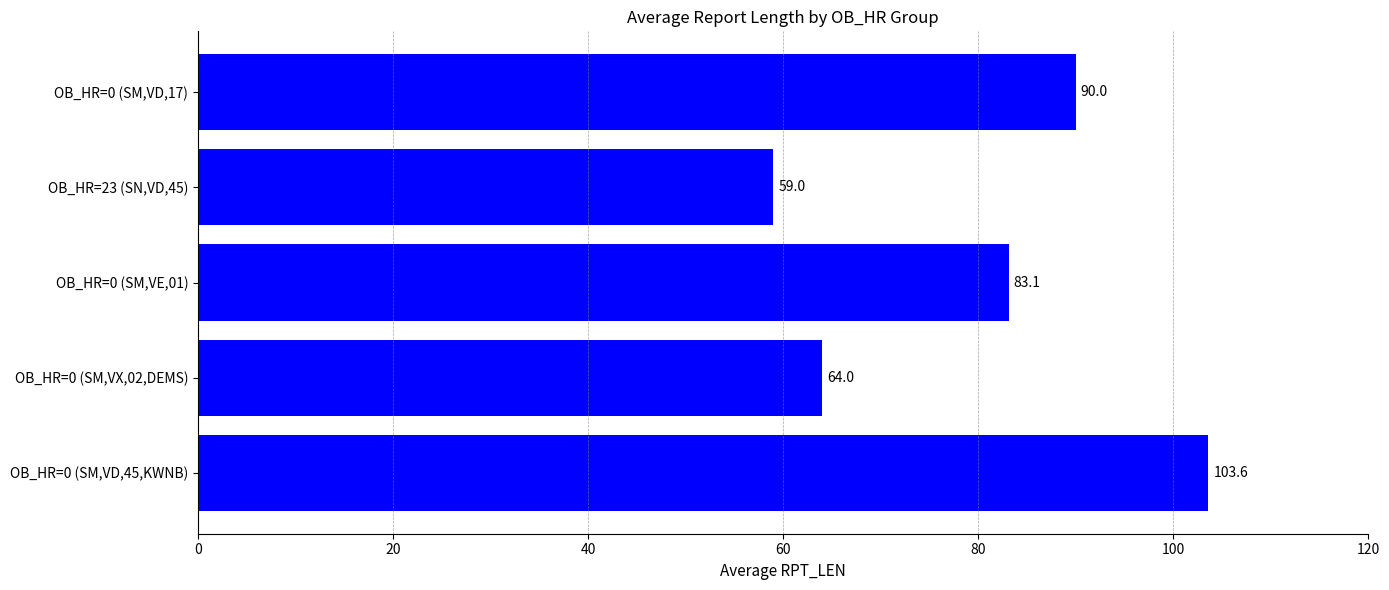

What is the difference between the values at OB_HR=0 (SM,VD,17) and OB_HR=0 (SM,VX,02,DEMS)?

26.0